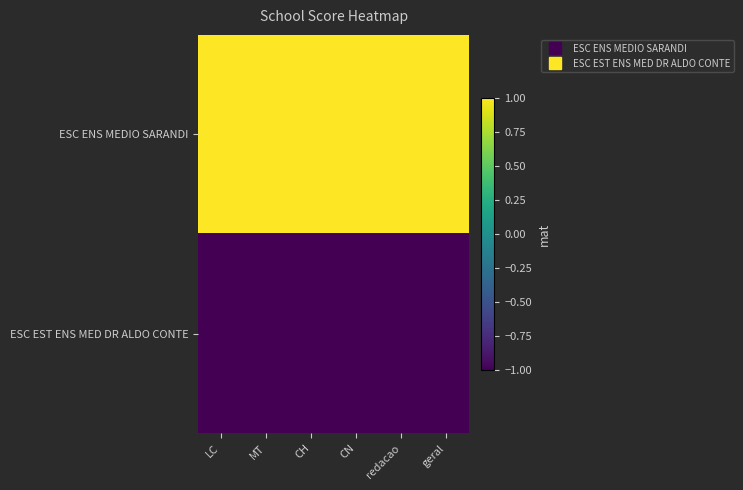

At which category does the chart reach its peak across all series?

MT